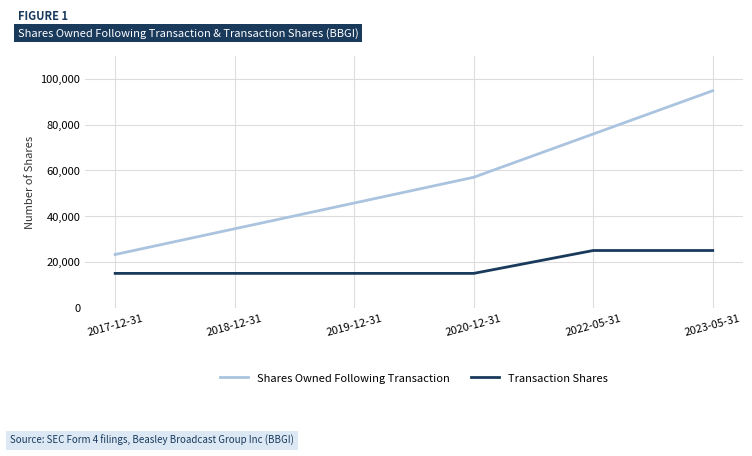

What are all the series names shown in the legend?

Shares Owned Following Transaction, Transaction Shares